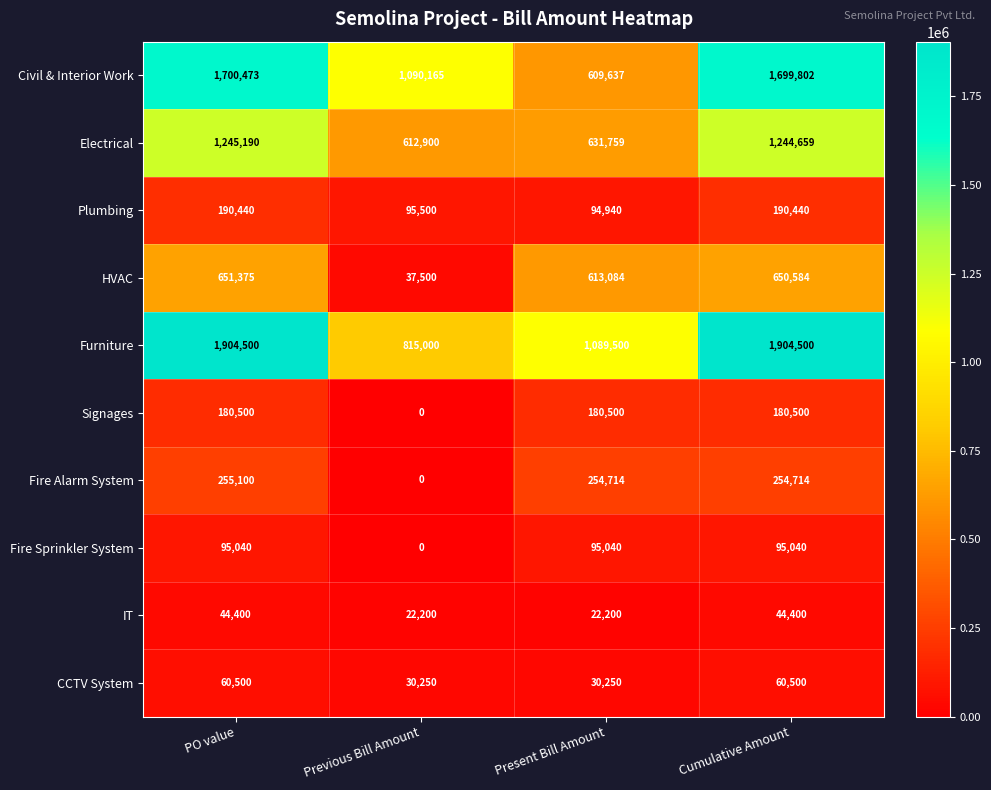

What is the sum of the Fire Alarm System values at Cumulative Amount and Present Bill Amount?

509428